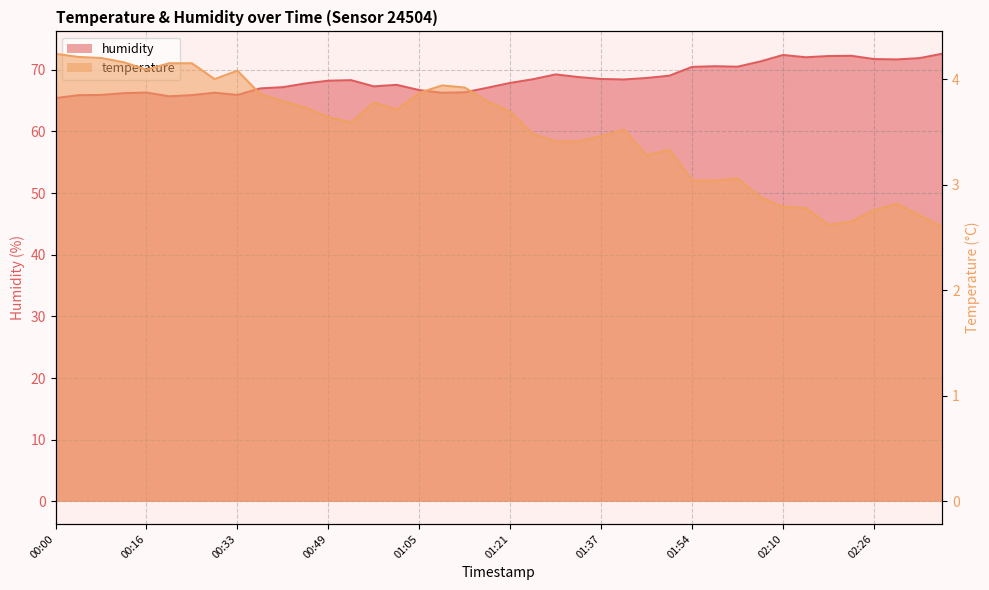

What is the label of the 32nd point from the right?

00:33